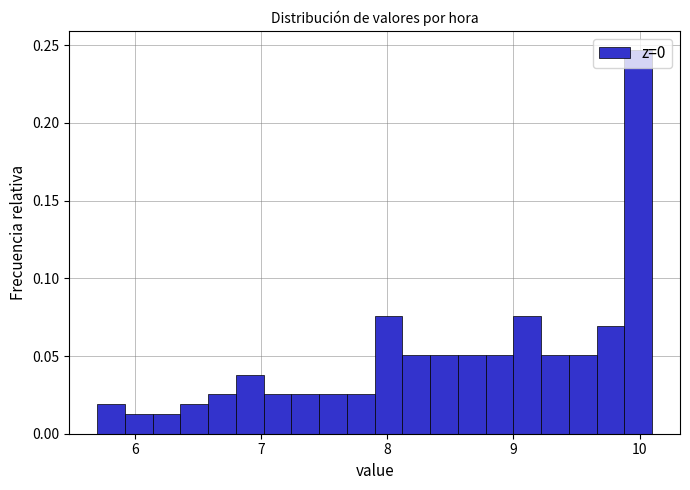

Read against the x-axis, roughly where is the centre of the tallest bar?

10.0